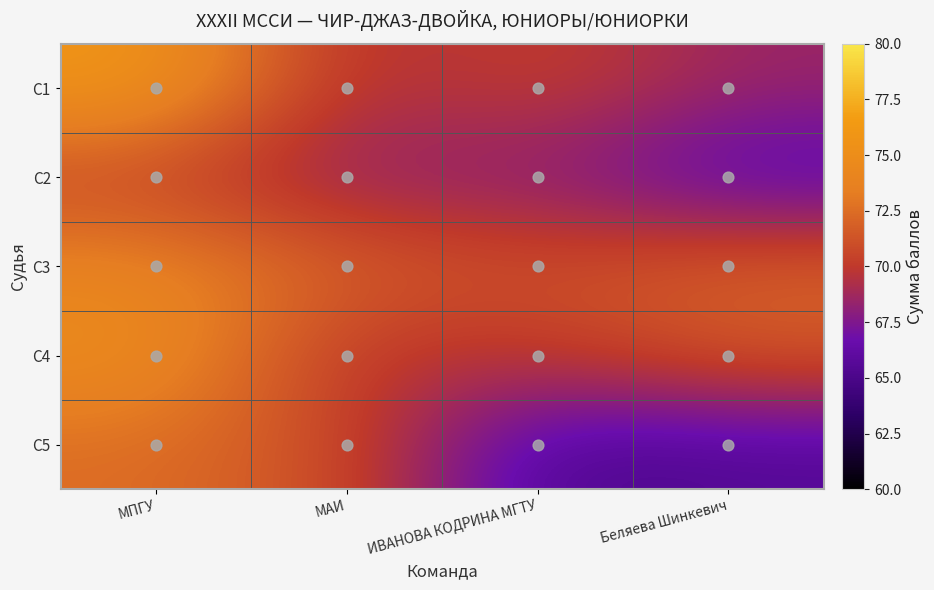

Rank the series by their maximum value, from lowest to highest.

С2, С5, С3, С4, С1